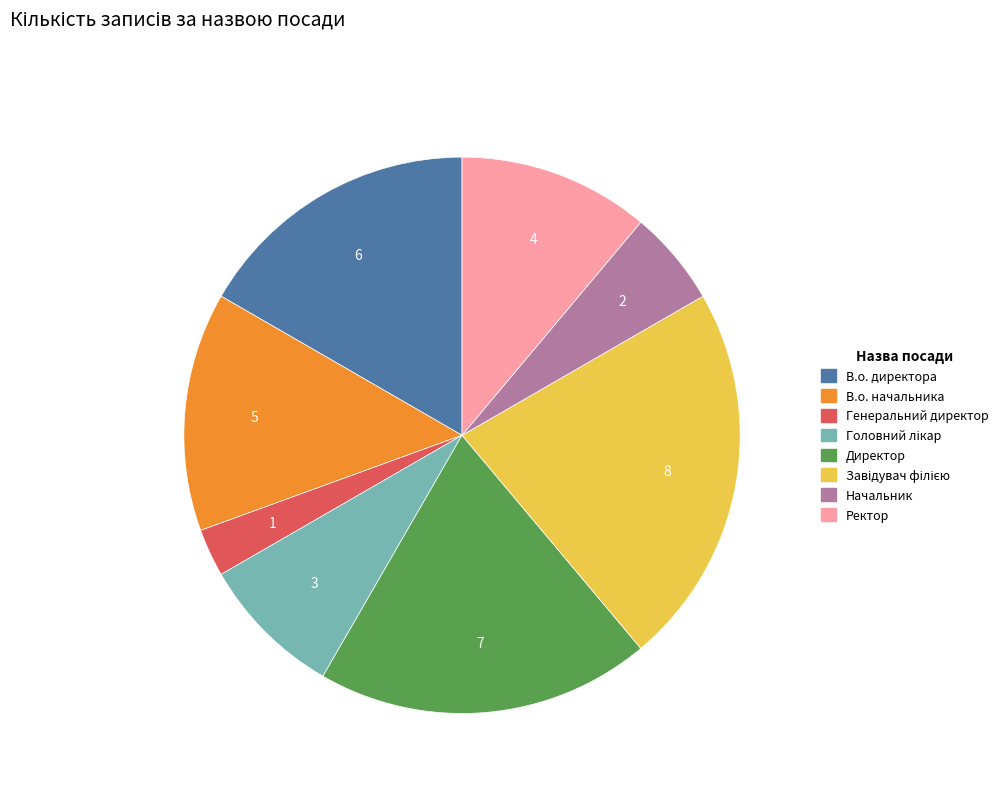

The Начальник slice represents 1% of the pie. True or false?

False